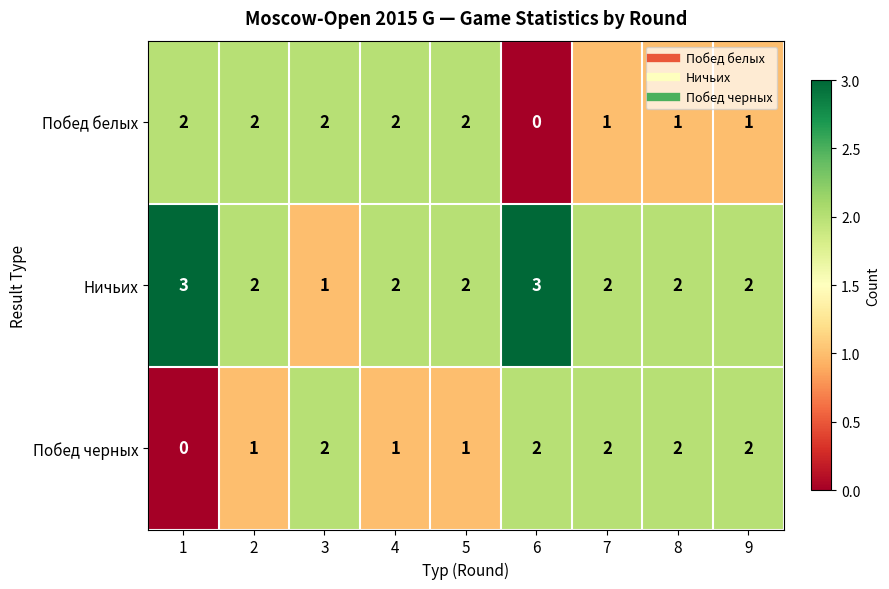

What is the total value across all series at 9?

5